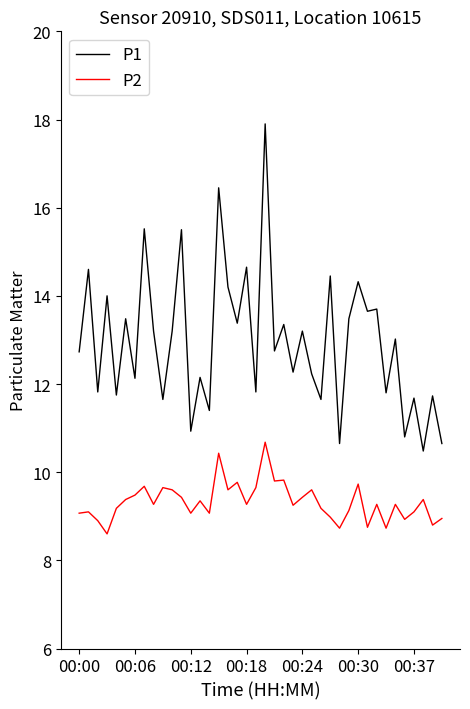

True or false: P1 and P2 cross at least once.

False